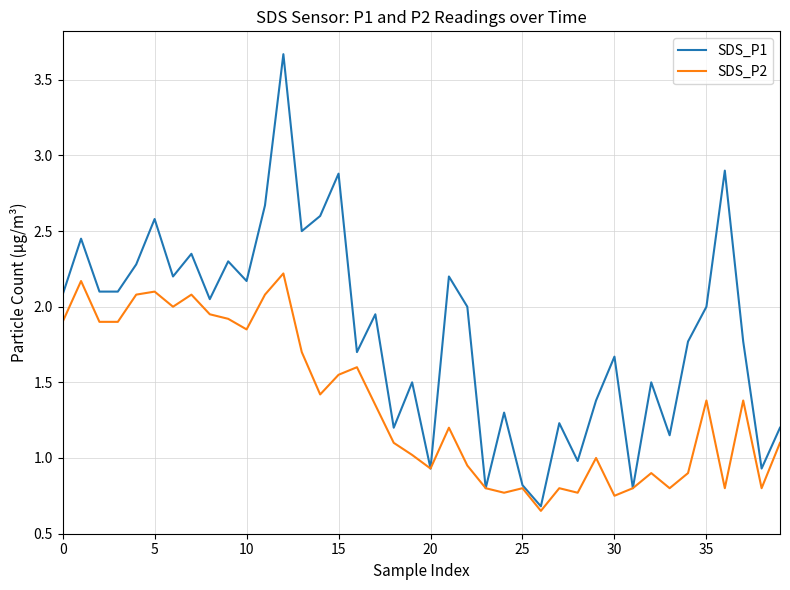

What is the sum of all SDS_P2 values?

54.2